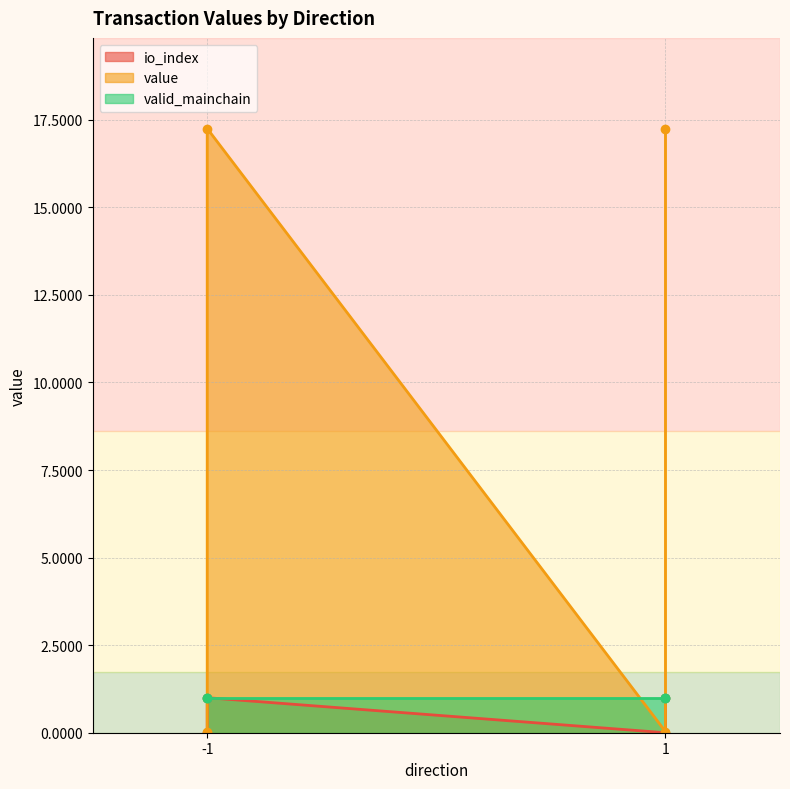

At which label does value reach its minimum?

-1